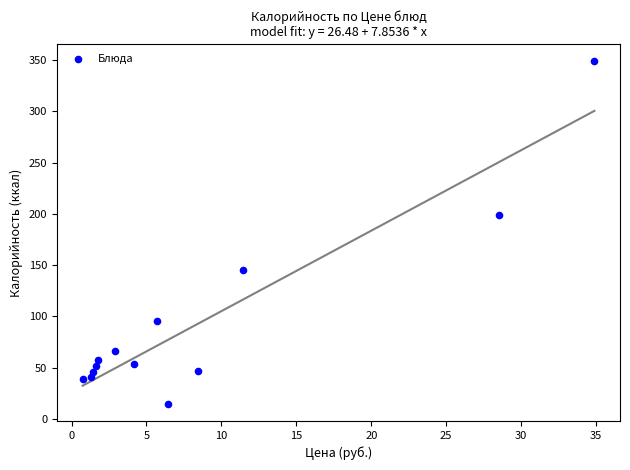

What is the range of Y values (max minus min)?

334.5